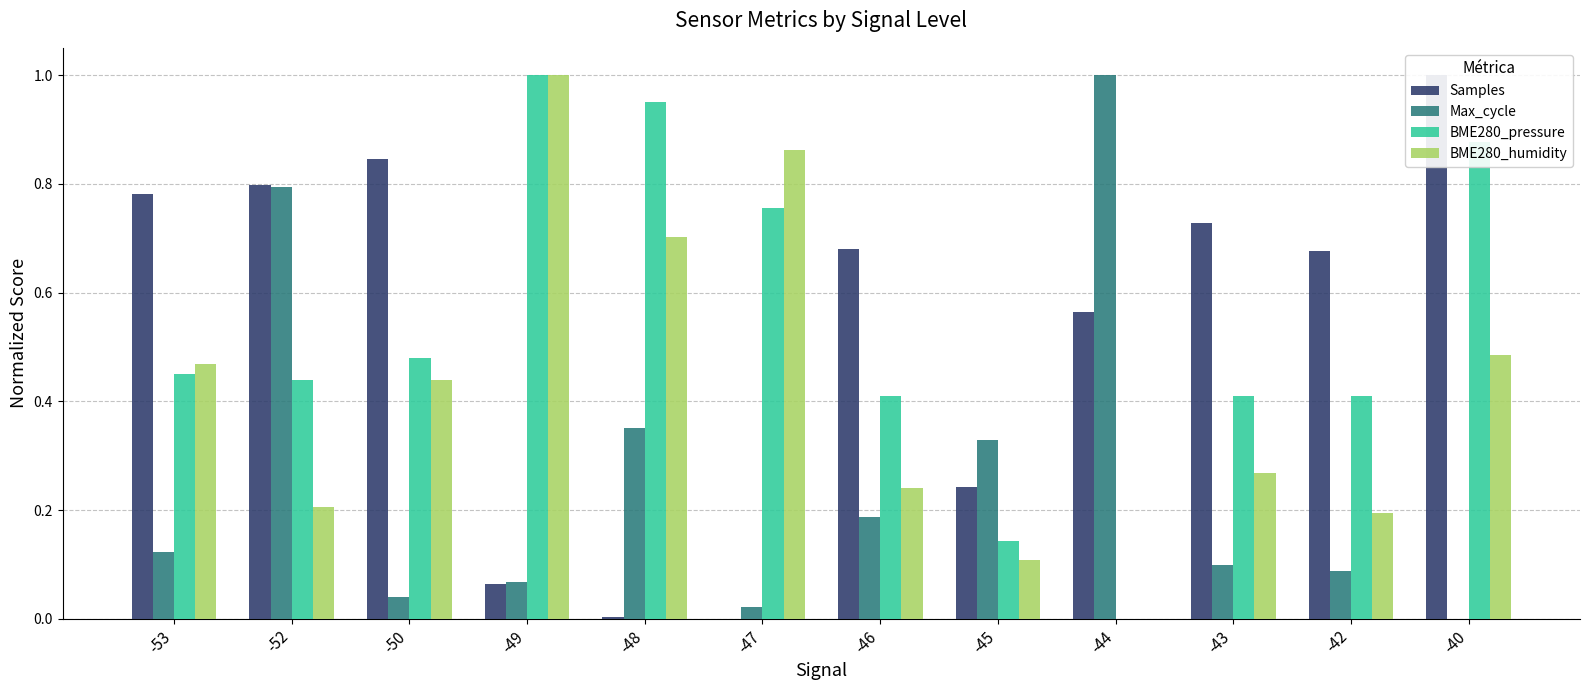

Which series has the largest total across all categories?

Samples